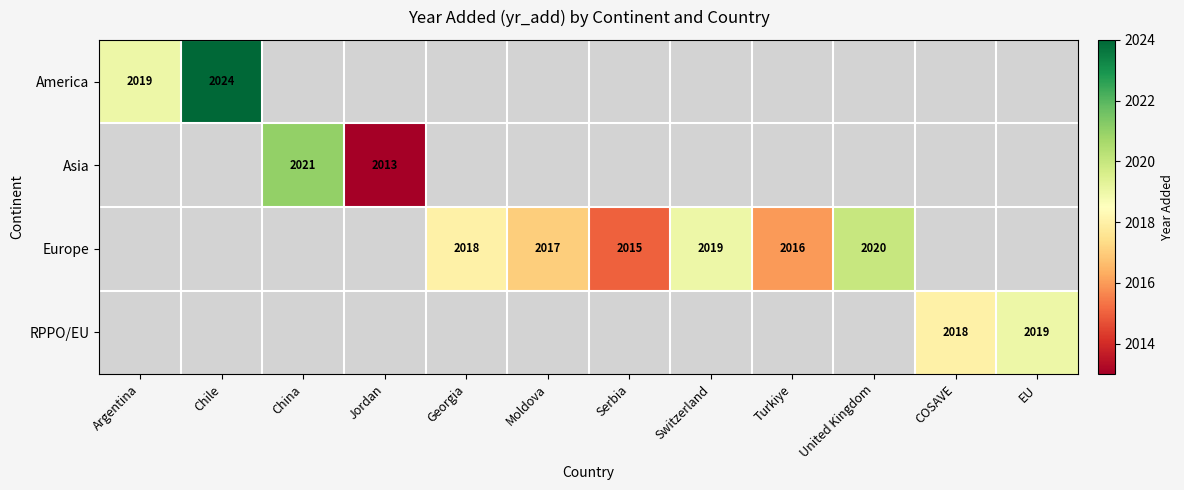

Which label corresponds to the largest value in the chart?

Chile